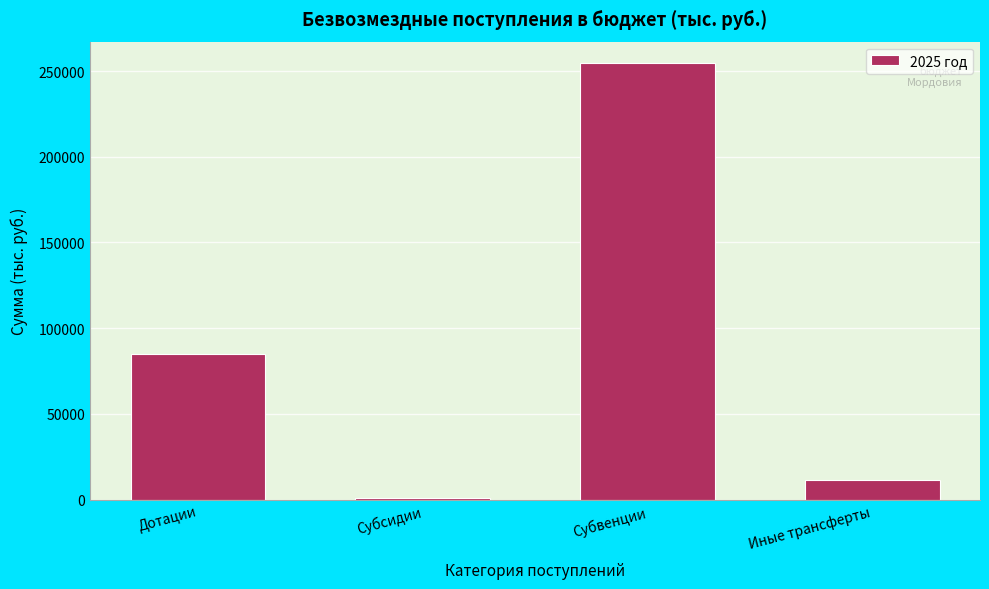

Reading right to left, what are all the values shown in this chart?

Иные трансферты=11687.4	Субвенции=254428.9	Субсидии=794.3	Дотации=84722.7